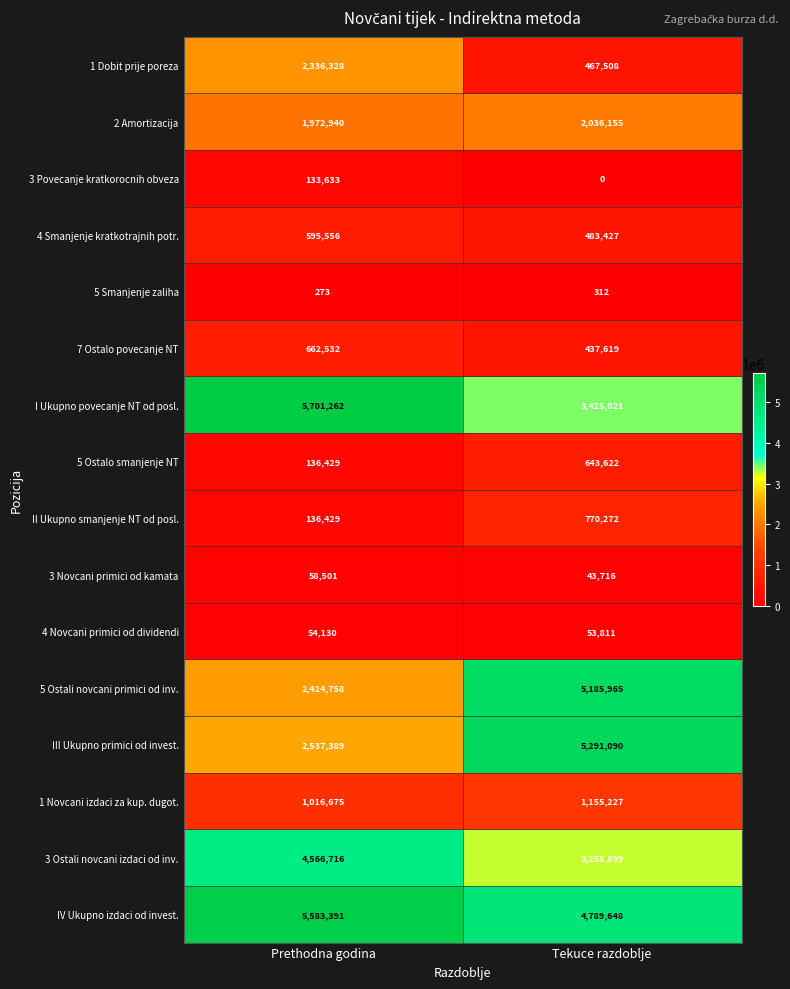

At which label is 5 Smanjenje zaliha closest to 292?

Prethodna godina